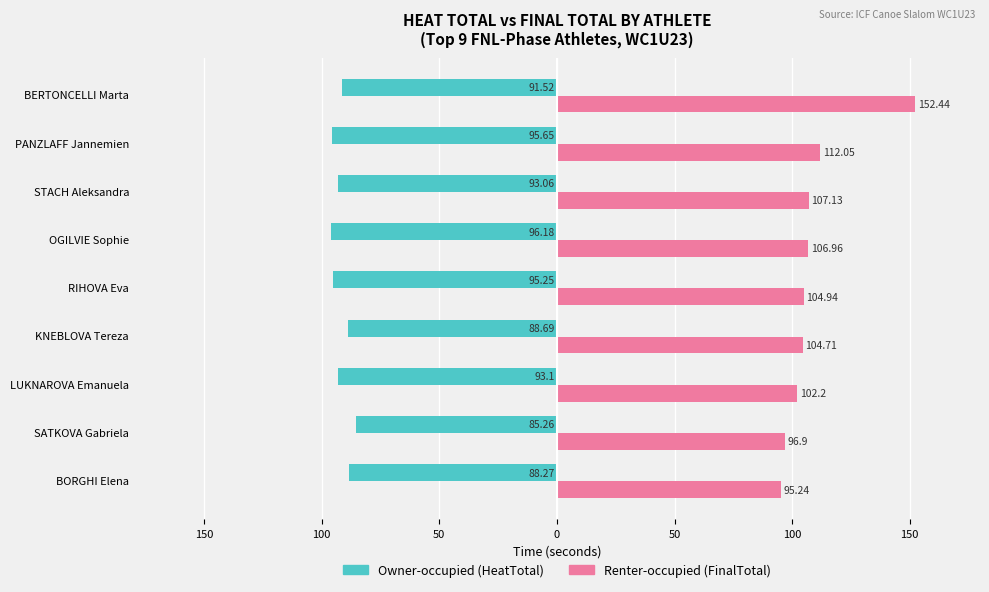

What is the greatest value displayed?

152.4